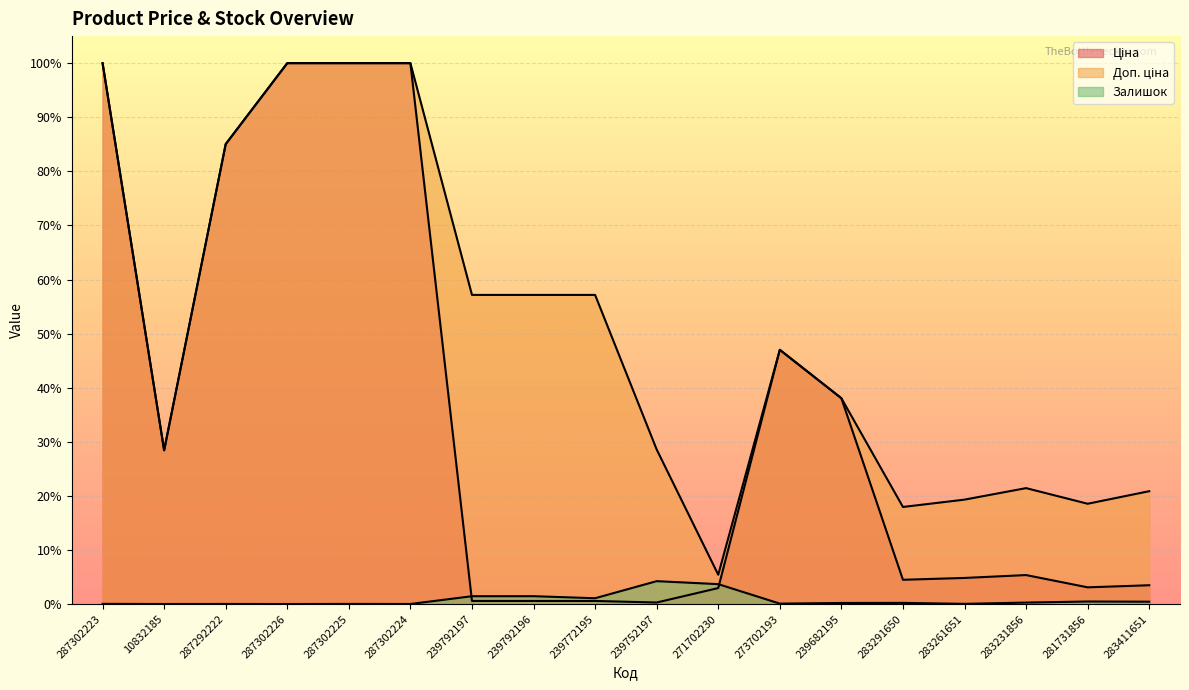

How many distinct data groups are displayed?

3